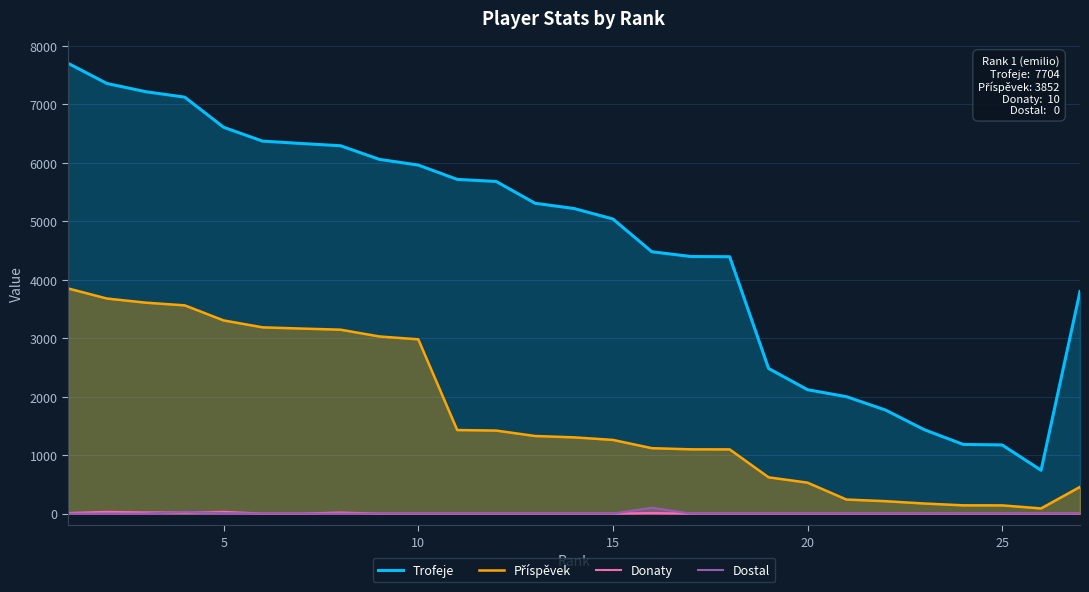

True or false: Trofeje and Dostal cross at least once.

False